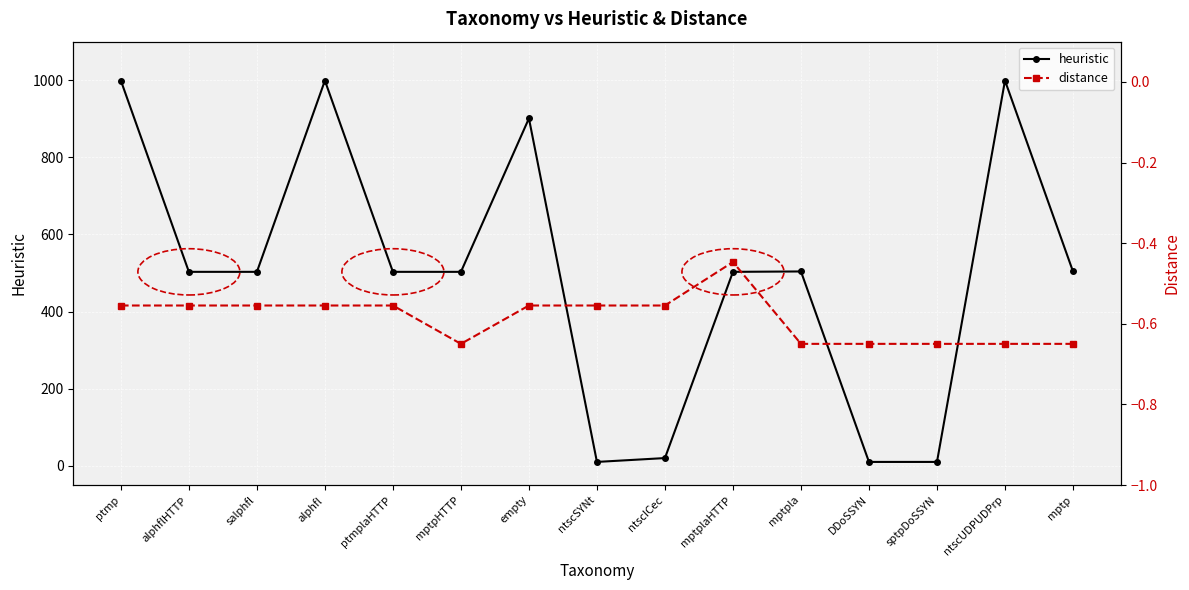

Reading left to right, extract all data points from this chart.

heuristic: ptmp=999.0	alphflHTTP=503.0	salphfl=503.0	alphfl=999.0	ptmplaHTTP=503.0	mptpHTTP=503.0	empty=901.0	ntscSYNt=10.0	ntscICec=20.0	mptplaHTTP=503.0	mptpla=504.0	DDoSSYN=10.0	sptpDoSSYN=10.0	ntscUDPUDPrp=999.0	mptp=504.0
distance: ptmp=-0.6	alphflHTTP=-0.6	salphfl=-0.6	alphfl=-0.6	ptmplaHTTP=-0.6	mptpHTTP=-0.6	empty=-0.6	ntscSYNt=-0.6	ntscICec=-0.6	mptplaHTTP=-0.4	mptpla=-0.6	DDoSSYN=-0.6	sptpDoSSYN=-0.6	ntscUDPUDPrp=-0.6	mptp=-0.6